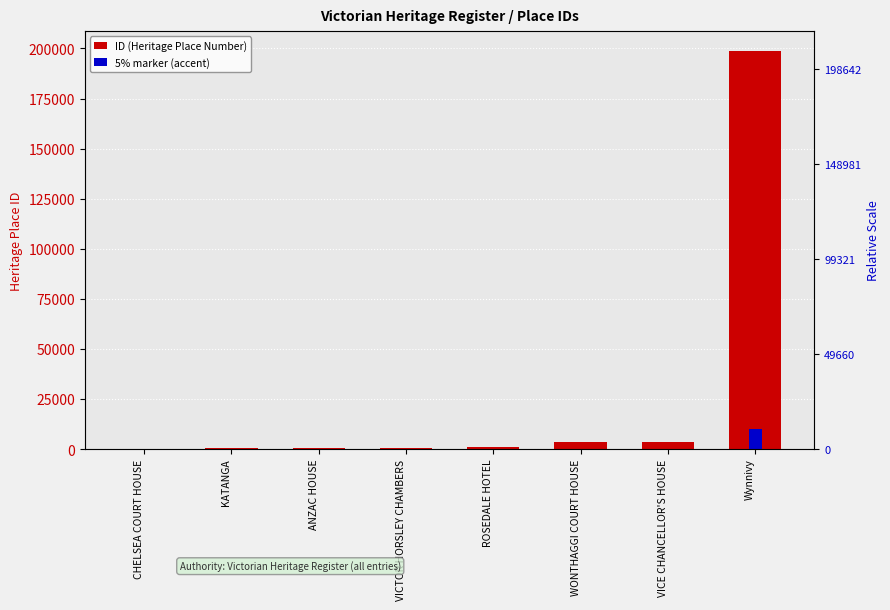

What is the average value of the ID (Heritage Place Number) series?

26189.0